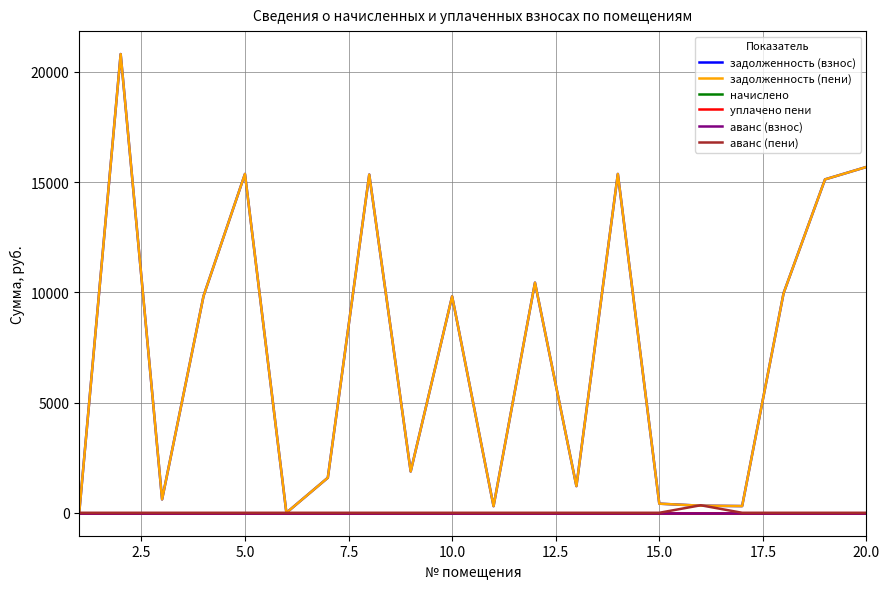

True or false: аванс (взнос) and уплачено пени intersect in this chart.

False